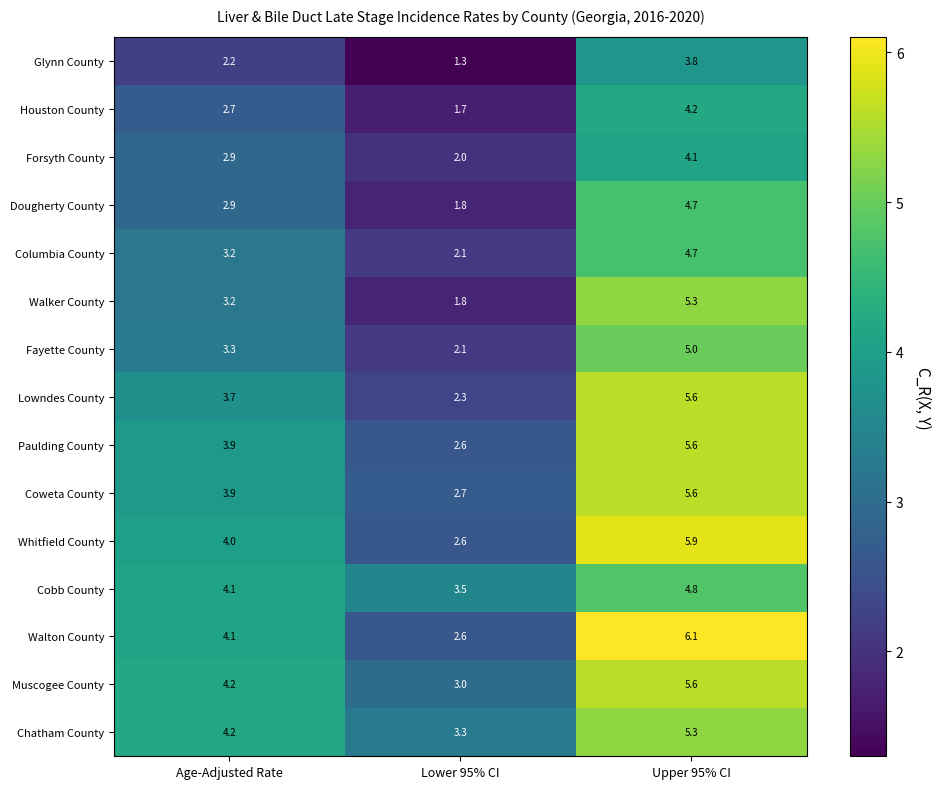

At which category does the chart reach its minimum across all series?

Lower 95% CI